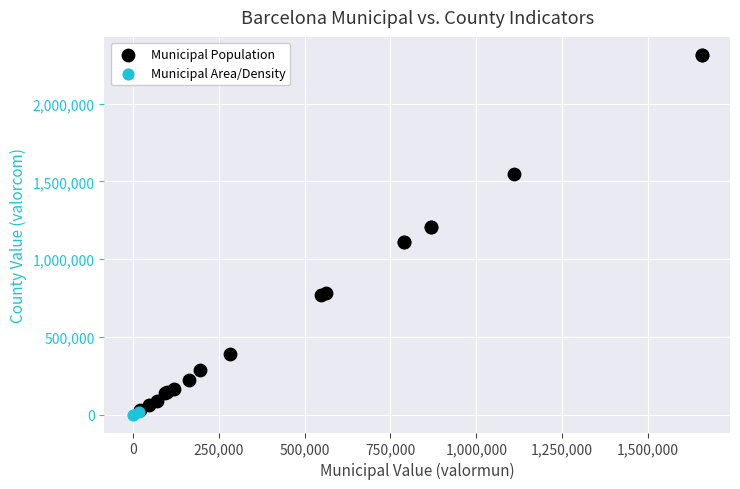

What are all the series names shown in the legend?

Municipal Population, Municipal Area/Density